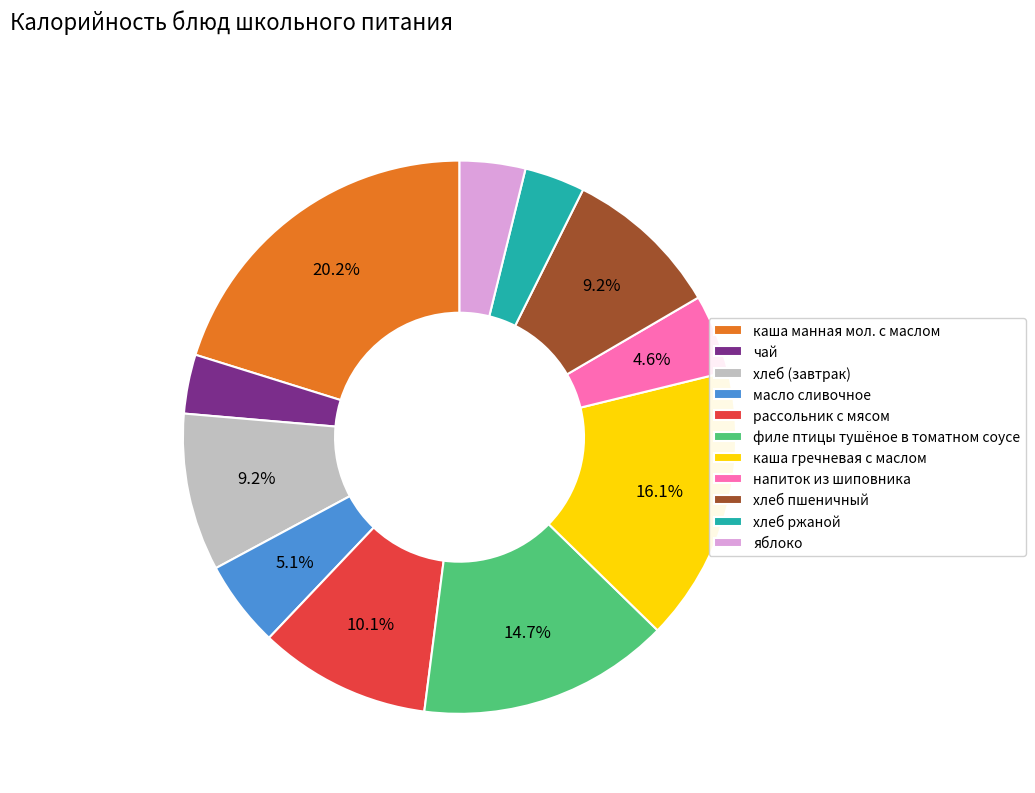

To the nearest percent, what is the difference between the чай and хлеб пшеничный slice percentages?

6%